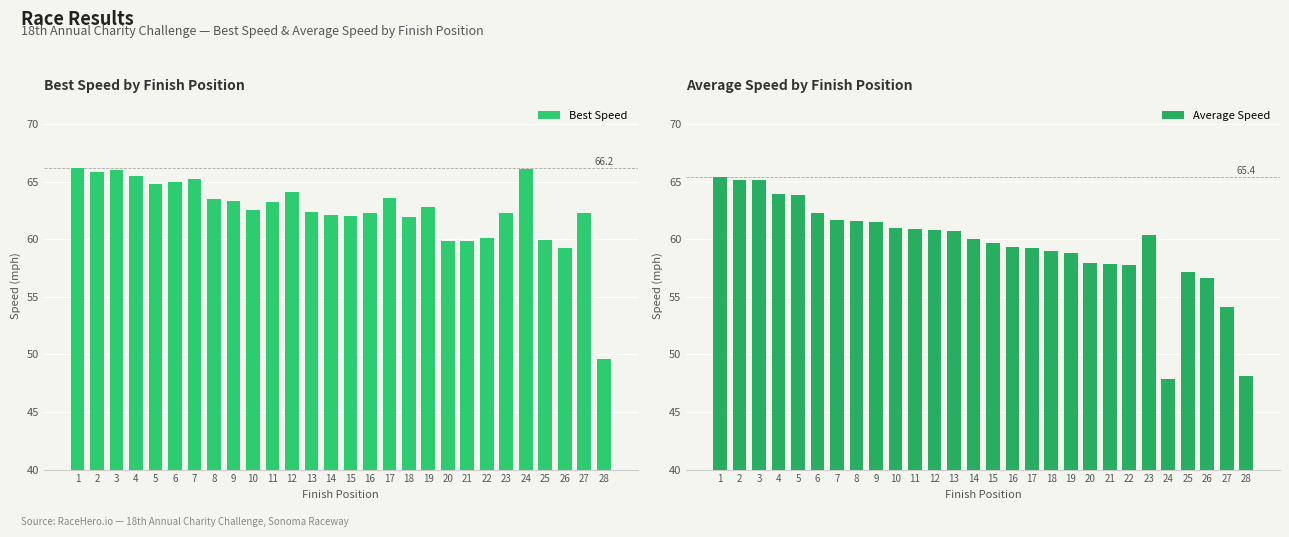

Is it true that Best Speed equals 94.0 at 8?

False